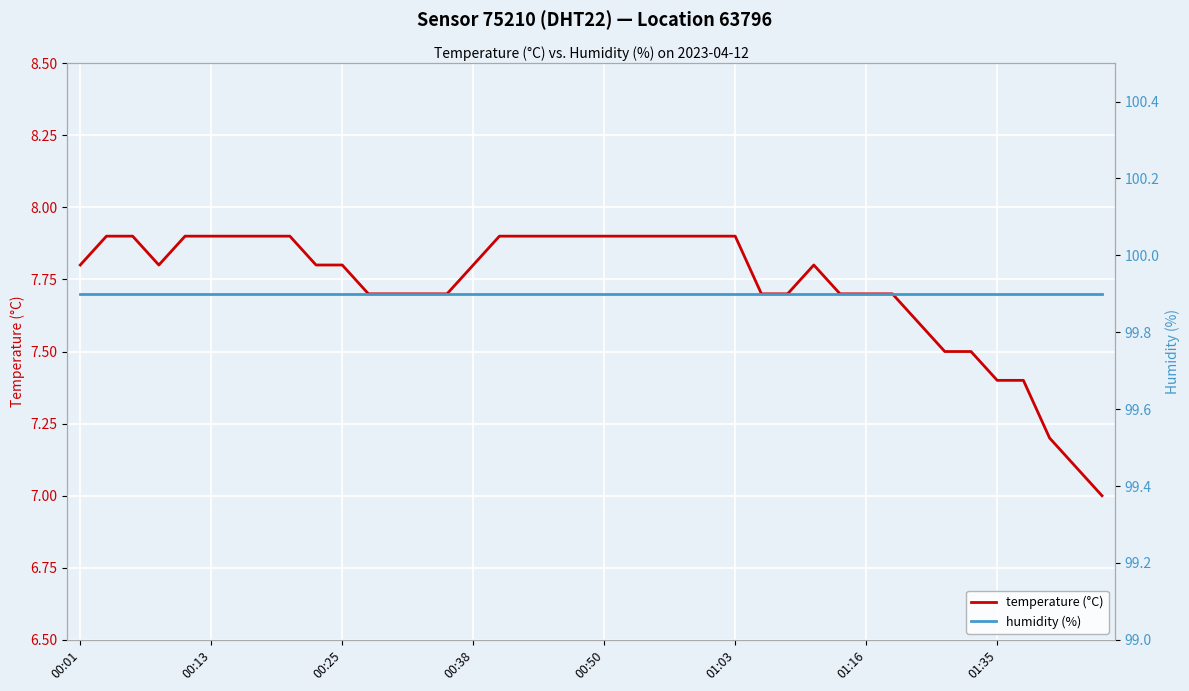

What is the minimum value for temperature (°C)?

7.0